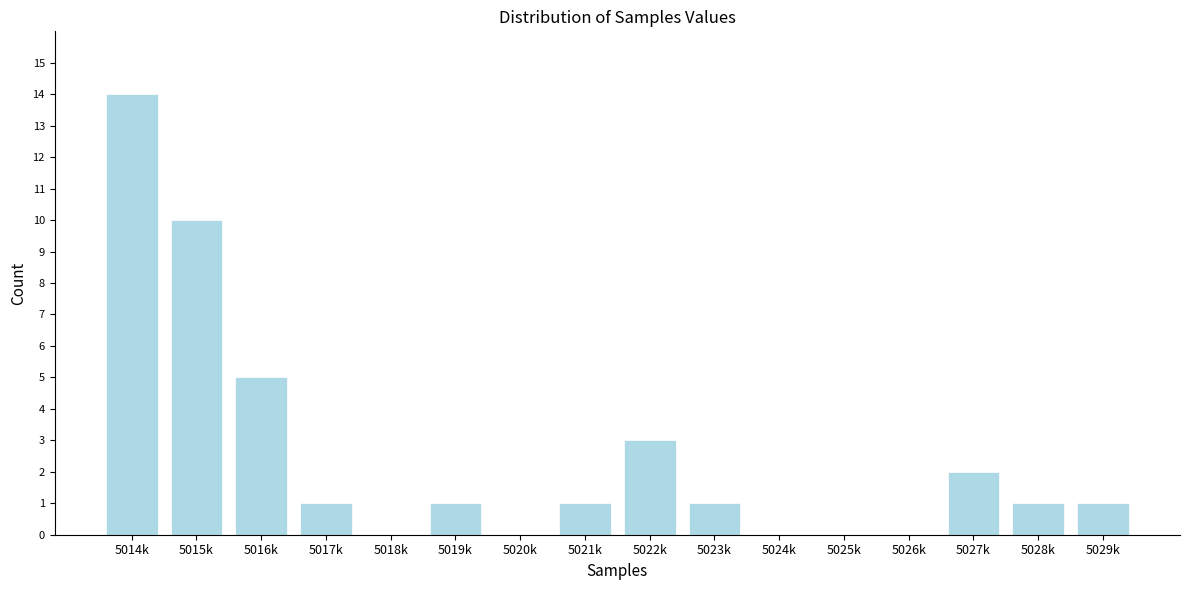

Reading left to right, list all the values displayed in this chart.

5014k=14	5015k=10	5016k=5	5017k=1	5018k=0	5019k=1	5020k=0	5021k=1	5022k=3	5023k=1	5024k=0	5025k=0	5026k=0	5027k=2	5028k=1	5029k=1